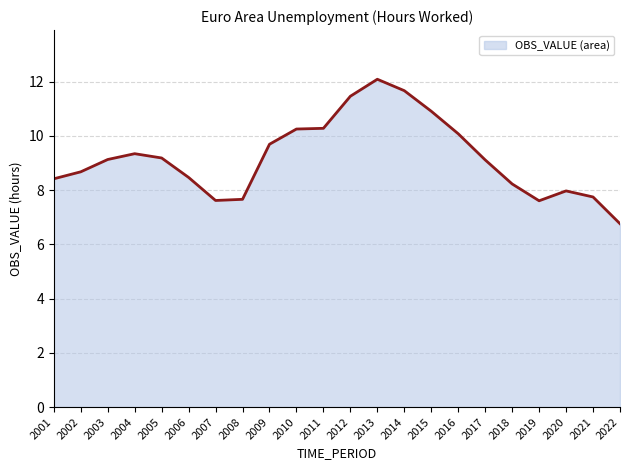

Which has a higher value, 2015 or 2011?

2015